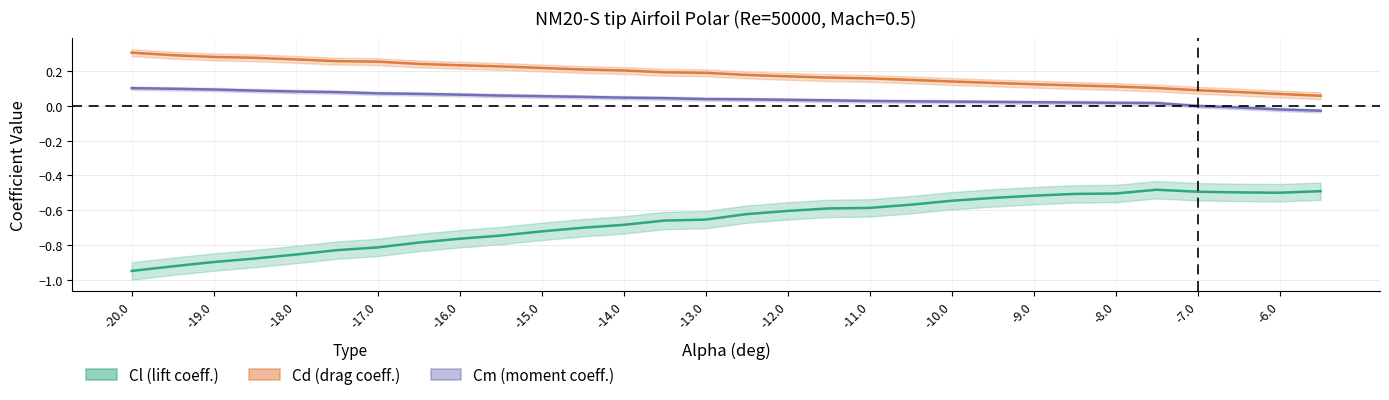

Reading left to right, transcribe all the data shown in this chart.

Cl (lift coeff.): -0.9	-0.9	-0.9	-0.9	-0.9	-0.8	-0.8	-0.8	-0.8	-0.7	-0.7	-0.7	-0.7	-0.7	-0.7	-0.6	-0.6	-0.6	-0.6	-0.6	-0.5	-0.5	-0.5	-0.5	-0.5	-0.5	-0.5	-0.5	-0.5	-0.5
Cd (drag coeff.): 0.3	0.3	0.3	0.3	0.3	0.3	0.3	0.2	0.2	0.2	0.2	0.2	0.2	0.2	0.2	0.2	0.2	0.2	0.2	0.1	0.1	0.1	0.1	0.1	0.1	0.1	0.1	0.1	0.1	0.1
Cm (moment coeff.): 0.1	0.1	0.1	0.1	0.1	0.1	0.1	0.1	0.1	0.1	0.1	0.1	0.0	0.0	0.0	0.0	0.0	0.0	0.0	0.0	0.0	0.0	0.0	0.0	0.0	0.0	-0.0	-0.0	-0.0	-0.0